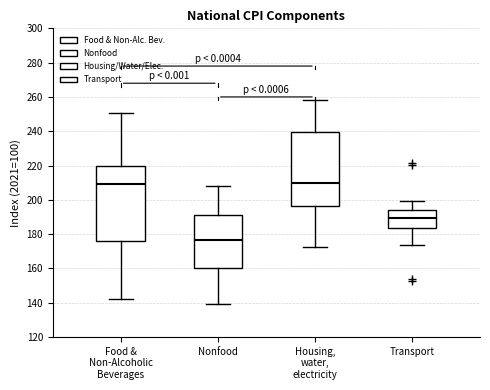

Reading left to right, transcribe this box plot: for each box, give where its median line is, the range the box spans, and where its two whiskers end, as read against the y-axis. The values are not printed on the chart, so give them approximately, as read against the axis.

Food & Non-Alcoholic Beverages: median 210, box 176 to 220, whiskers 142 to 250
Nonfood: median 176, box 160 to 192, whiskers 140 to 208
Housing, water, electricity: median 210, box 196 to 240, whiskers 172 to 258
Transport: median 190, box 184 to 194, whiskers 174 to 200